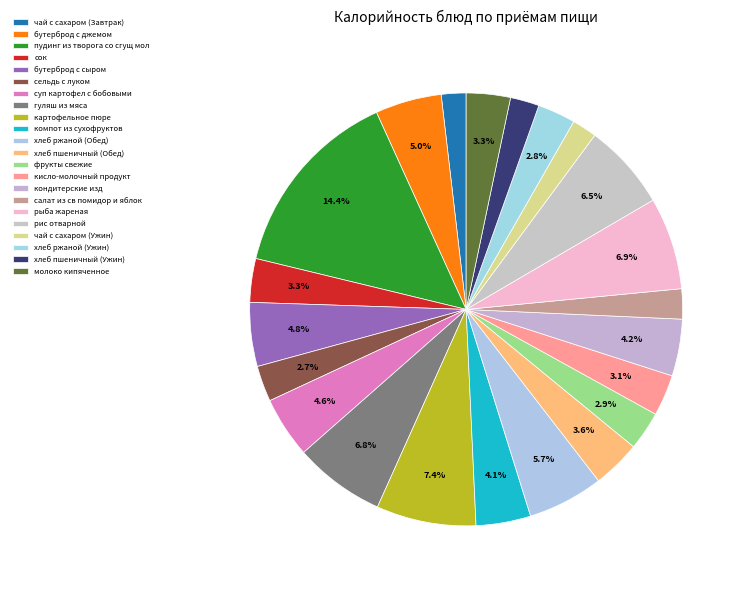

Combined, do чай с сахаром (Ужин) and хлеб пшеничный (Ужин) account for over 50%?

No